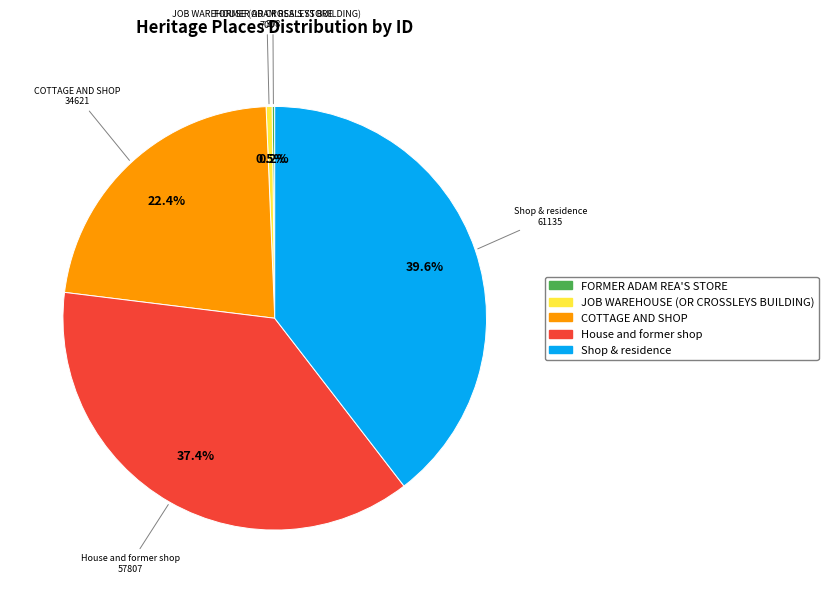

To the nearest percent, what is the combined percentage of House and former shop and COTTAGE AND SHOP?

60%